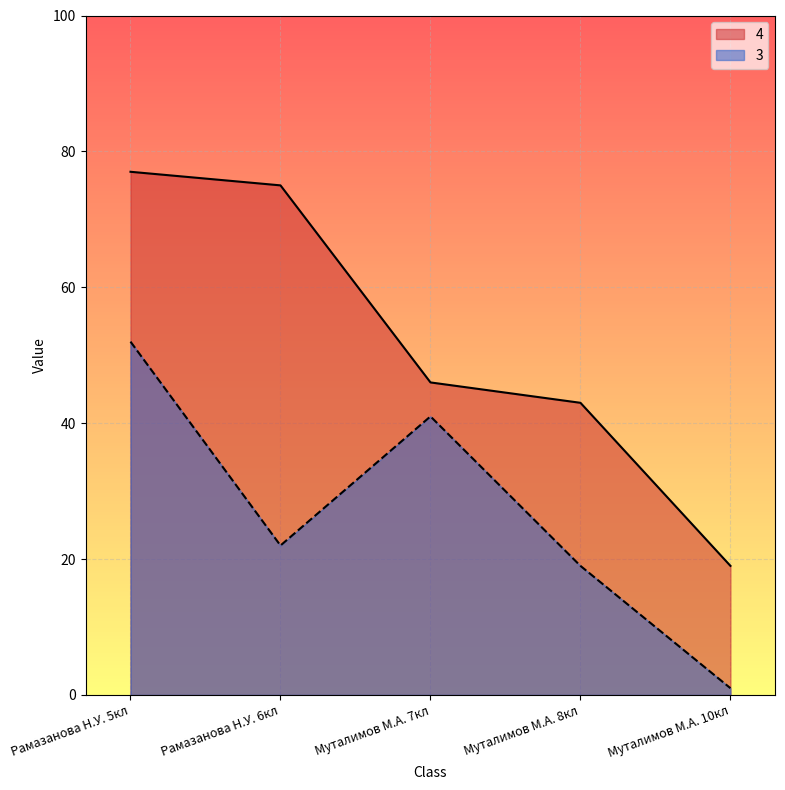

Which series has the largest total across all categories?

4